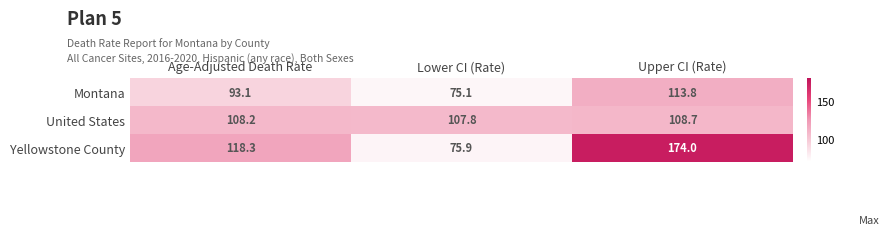

Rank the series by their maximum value, from lowest to highest.

United States, Montana, Yellowstone County